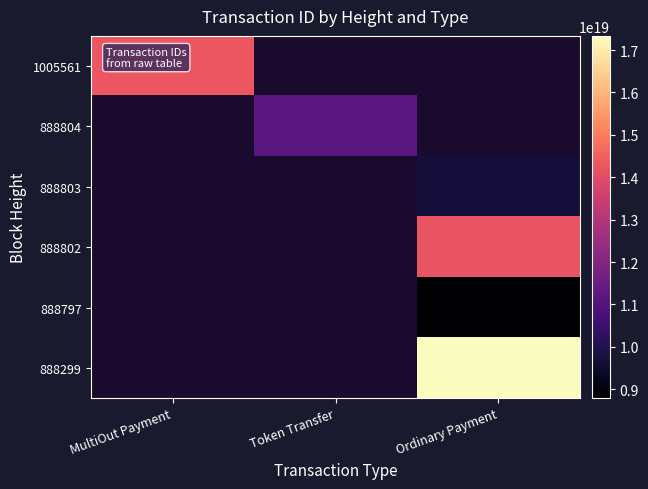

At which category does the chart reach its minimum across all series?

Ordinary Payment